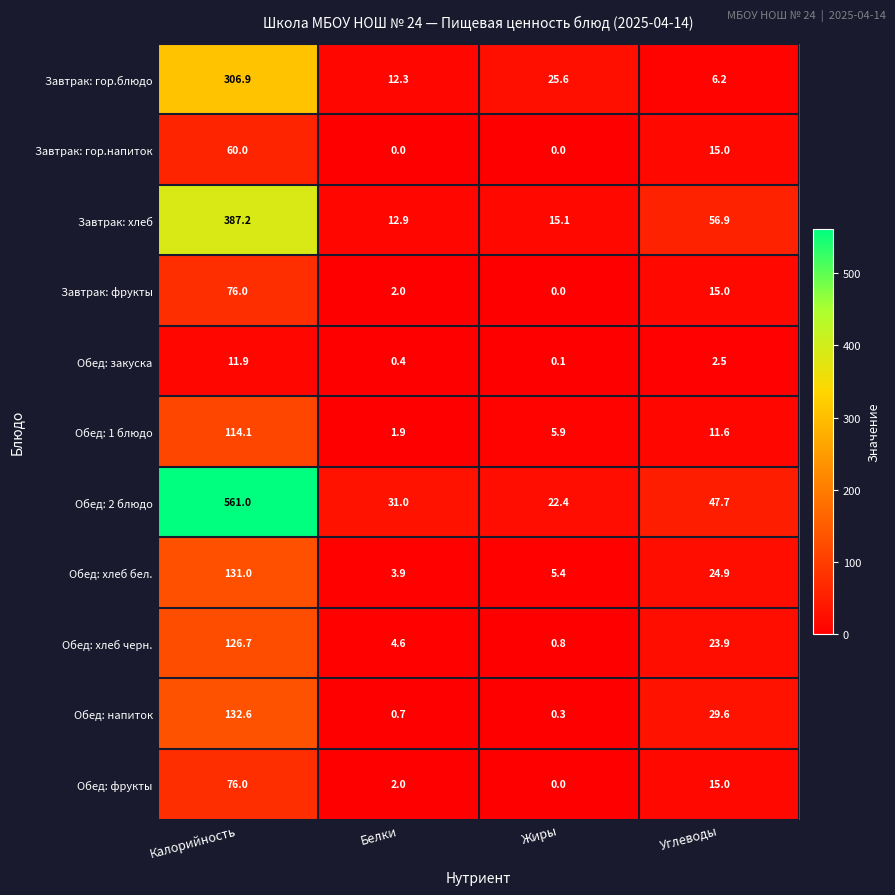

What is the spread (max minus min) of values at Белки?

31.0